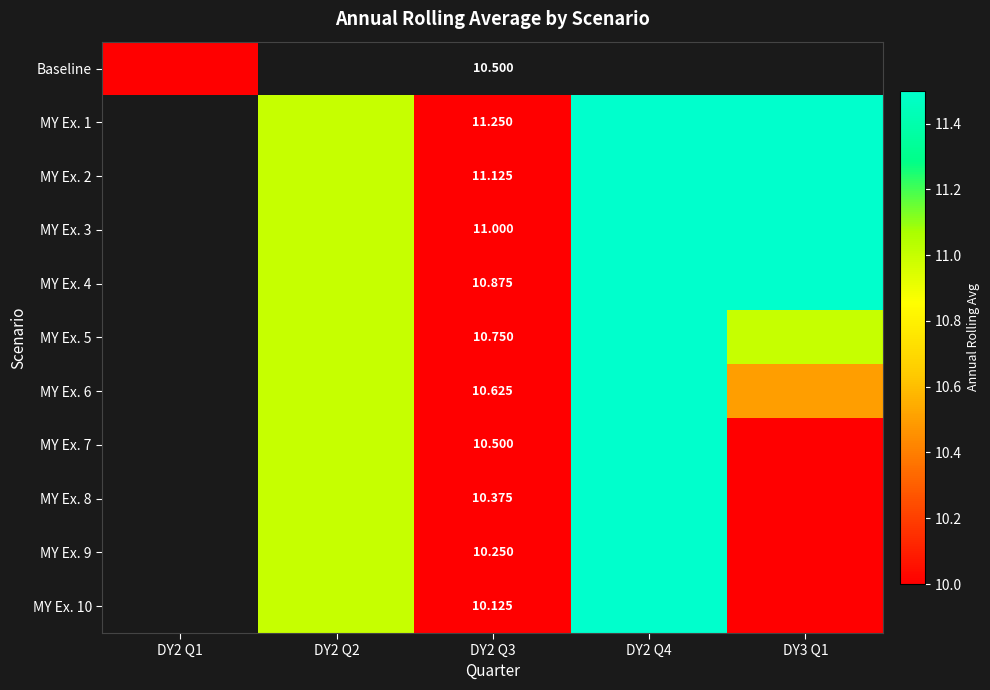

Where does the MY Ex. 10 series first go above 8?

DY2 Q2